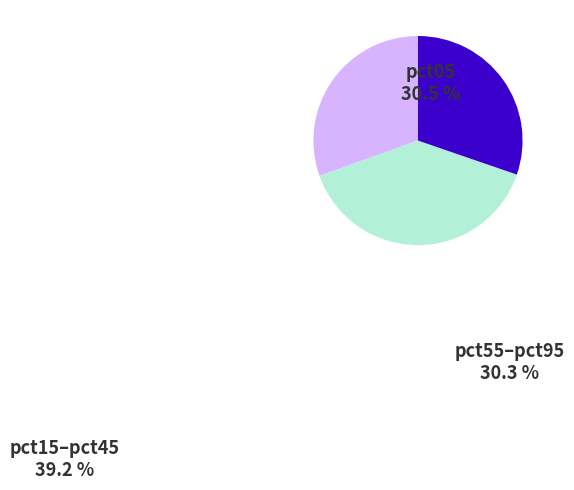

What is the largest slice in the pie chart?

pct15–pct45